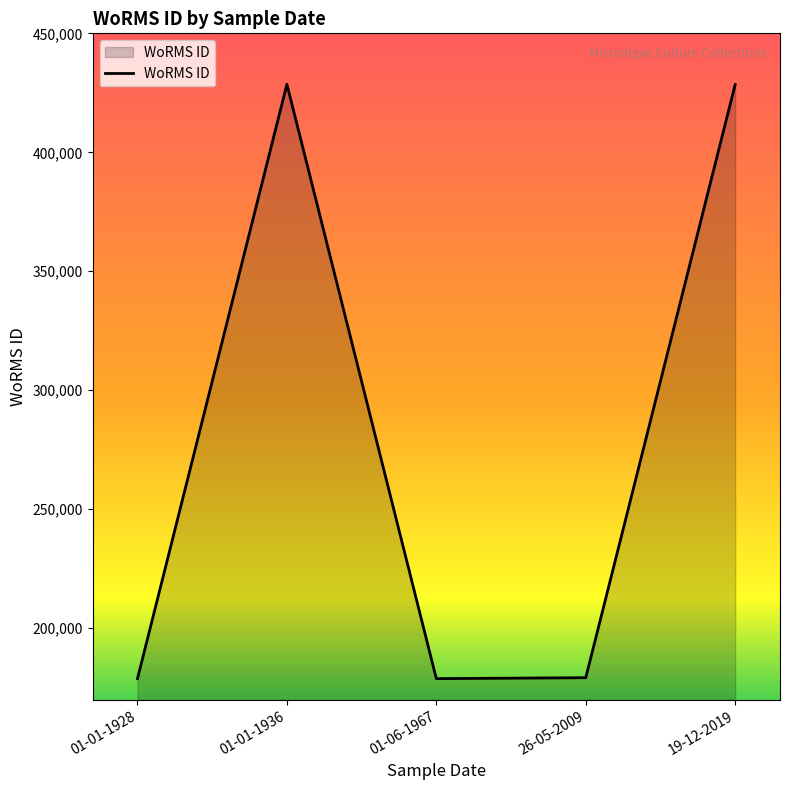

What is the sum of all values?

1393309